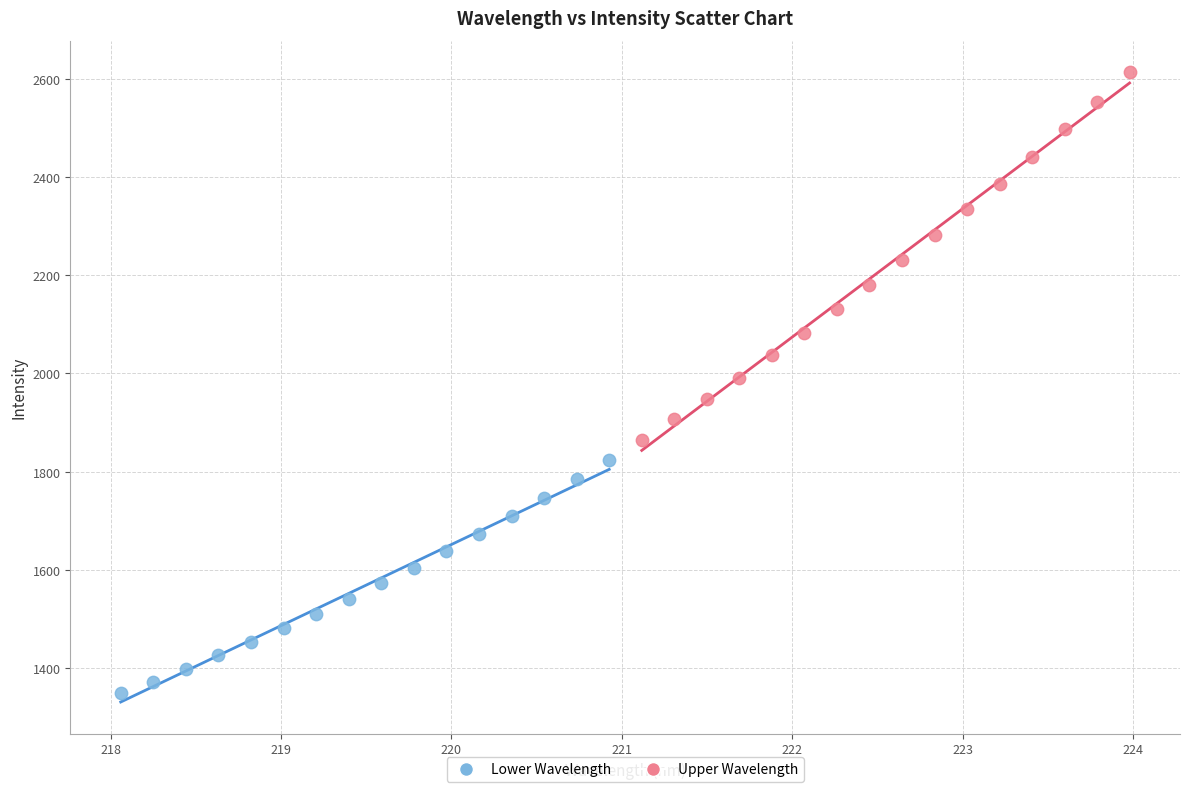

Which series has the widest spread of Y values?

Upper Wavelength